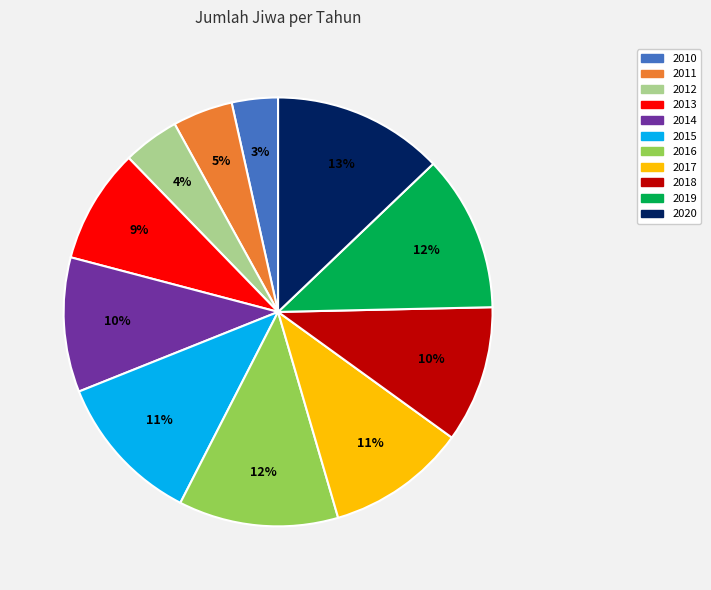

Does 2012 account for over 50% of the chart?

No